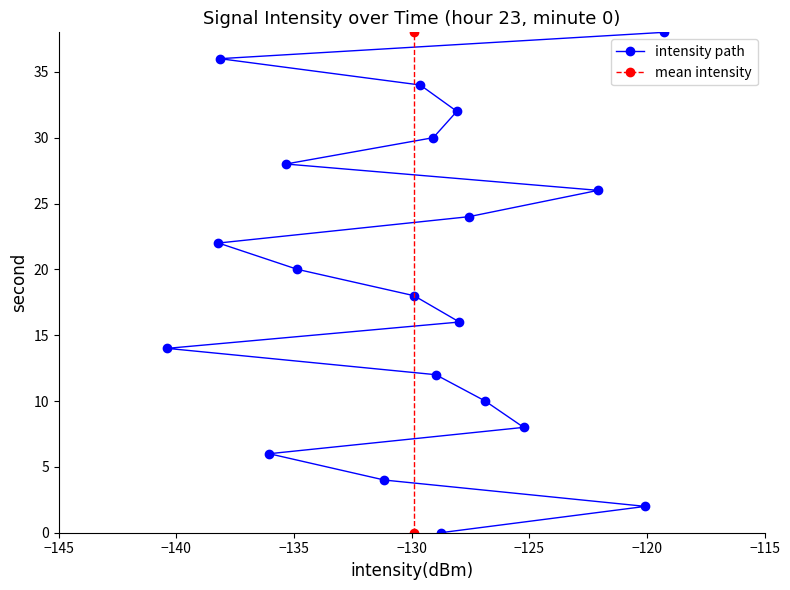

What is the difference between the maximum and second lowest values?

36